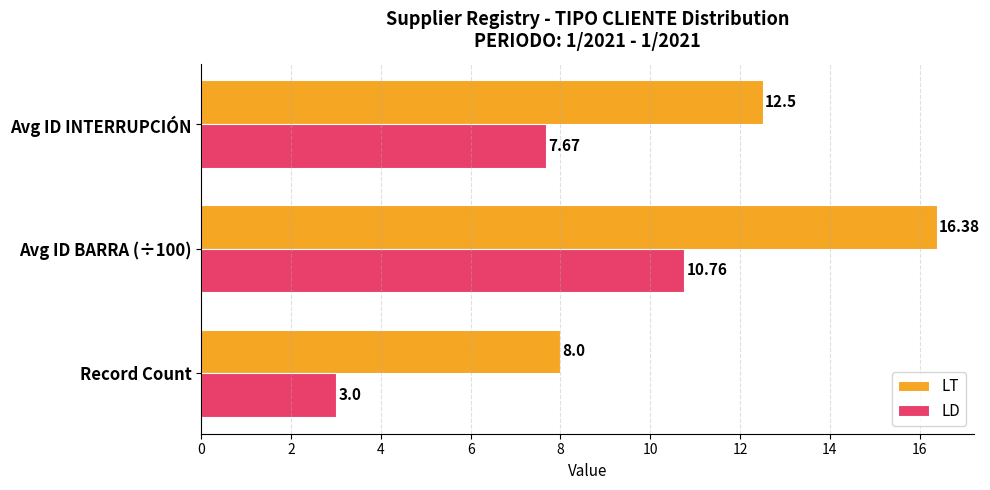

Which series changed the most between Record Count and Avg ID INTERRUPCIÓN?

LD